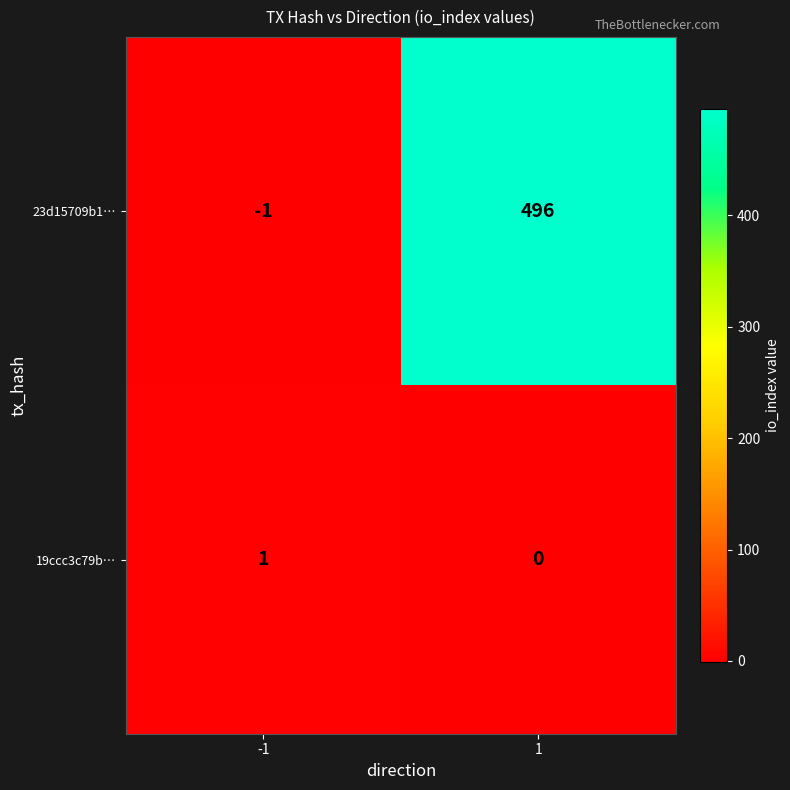

What is the total value across all series at 1?

496